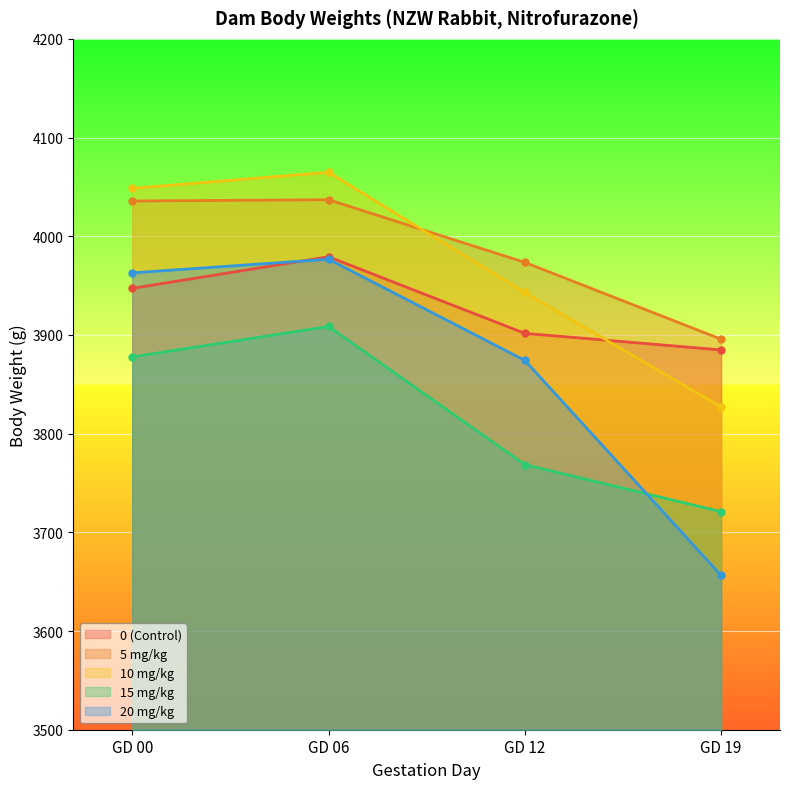

What is the value of the 0 (Control) point at the 4th from the left?

3884.8